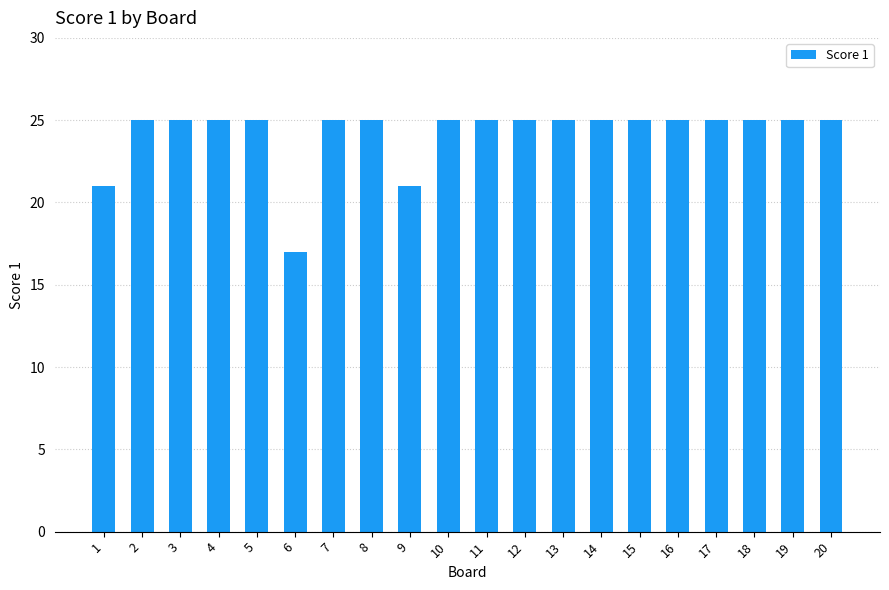

What is the value of the 10th bar from the left?

25